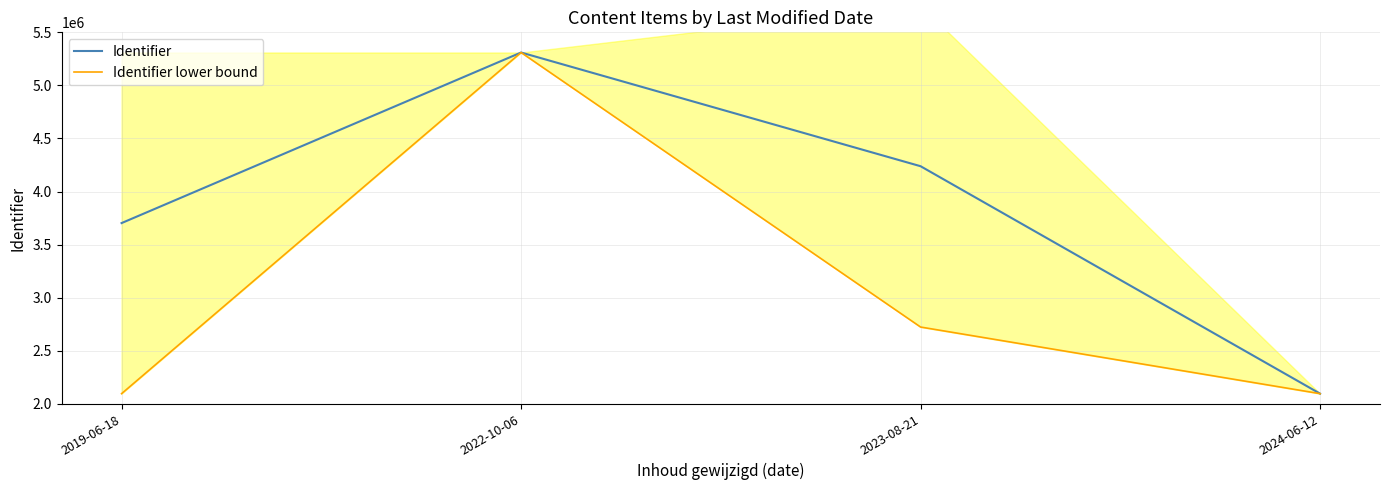

How many interior local peaks does the Identifier series have?

1